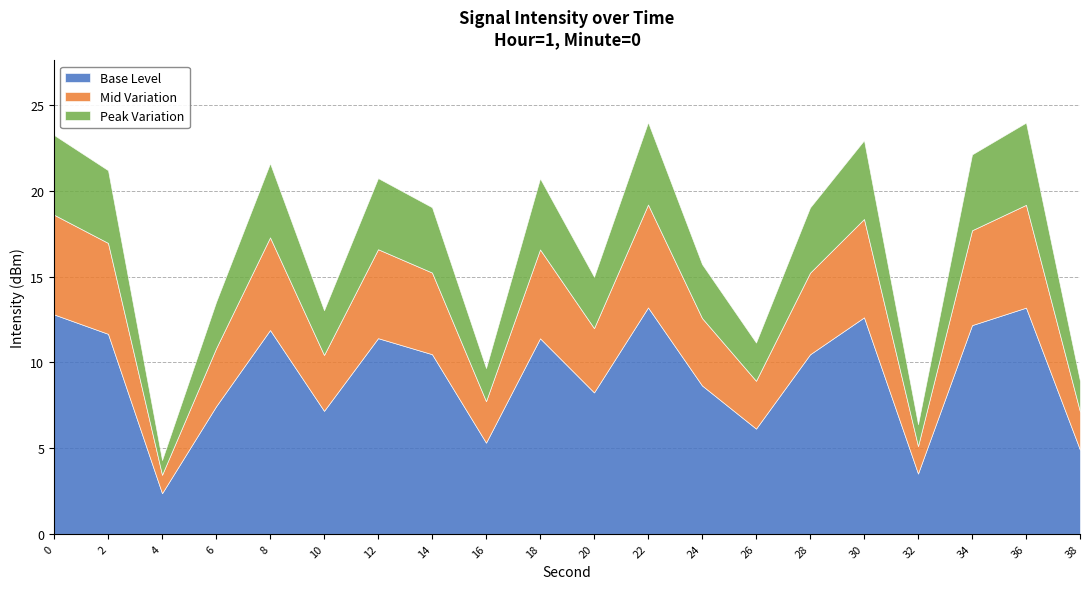

Does the chart have visible grid lines?

Yes